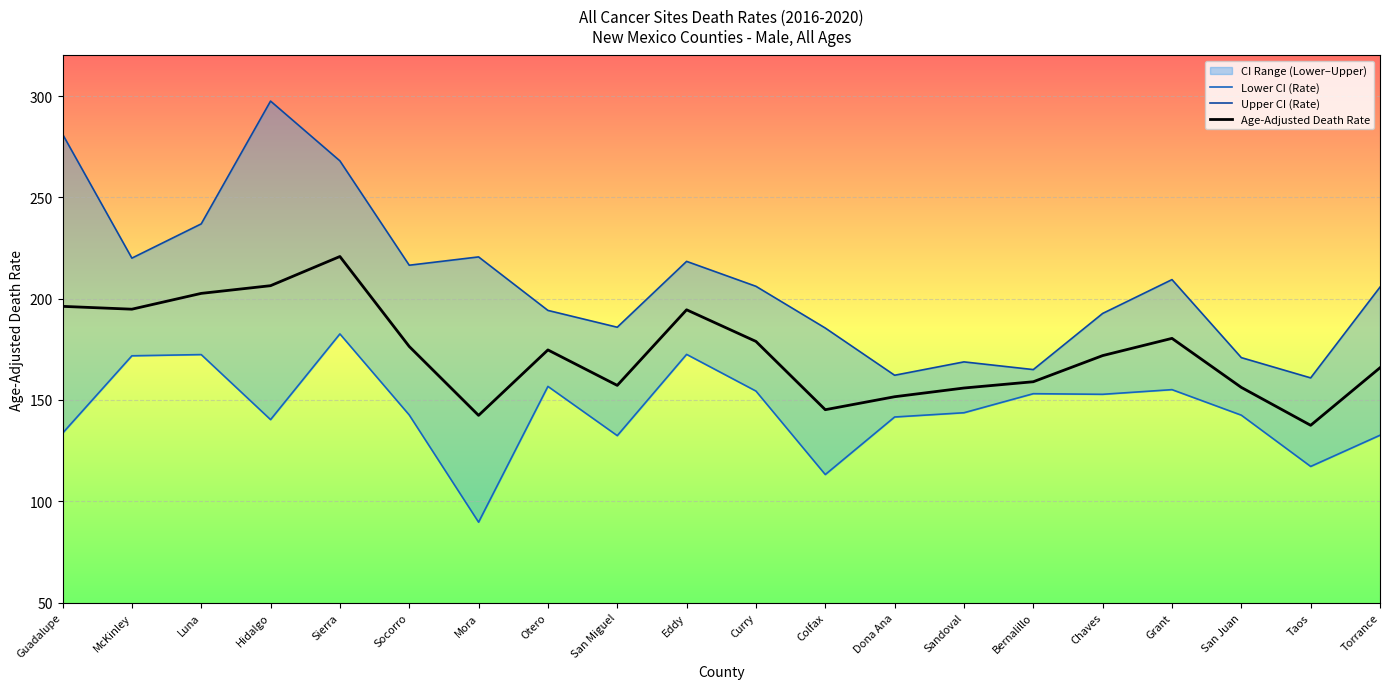

How many values in the Lower CI (Rate) series exceed 143?

10